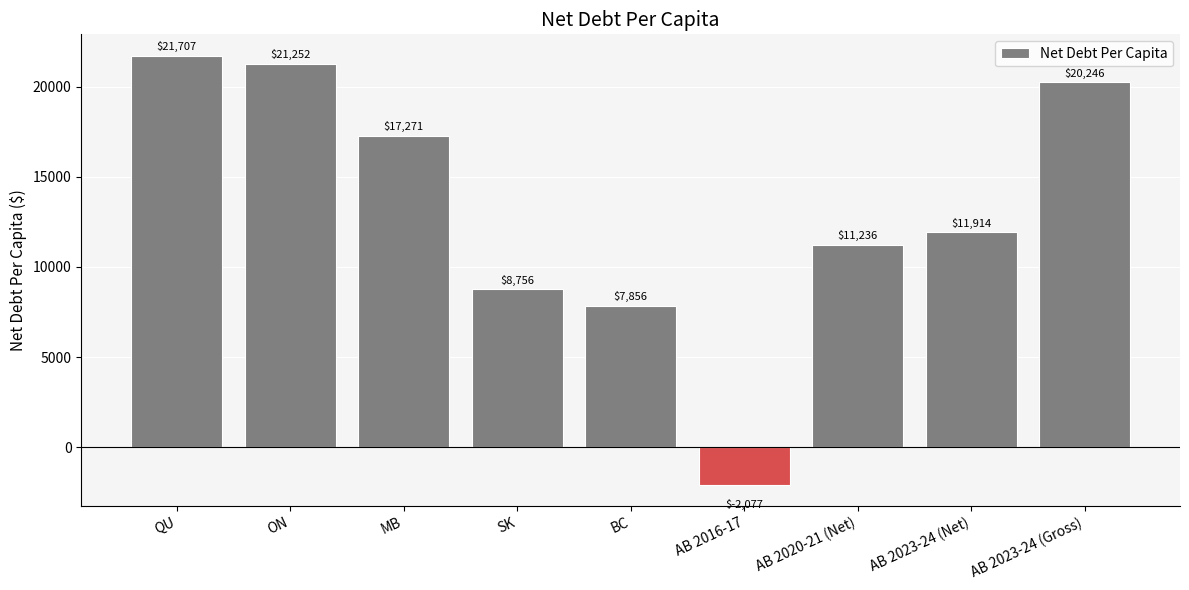

Where is the data nearest to the value 9815?

SK